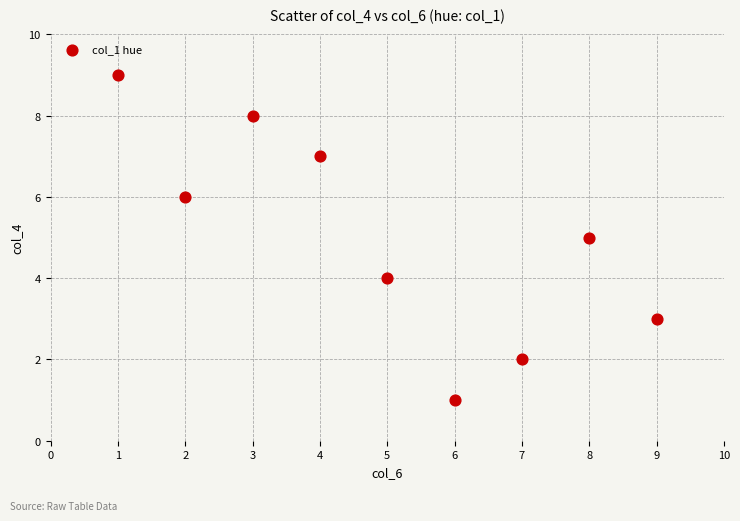

What is the average X value?

5